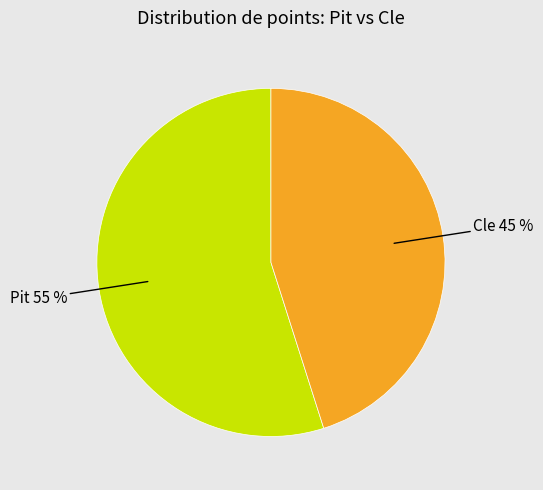

Count the number of slices in the pie.

2